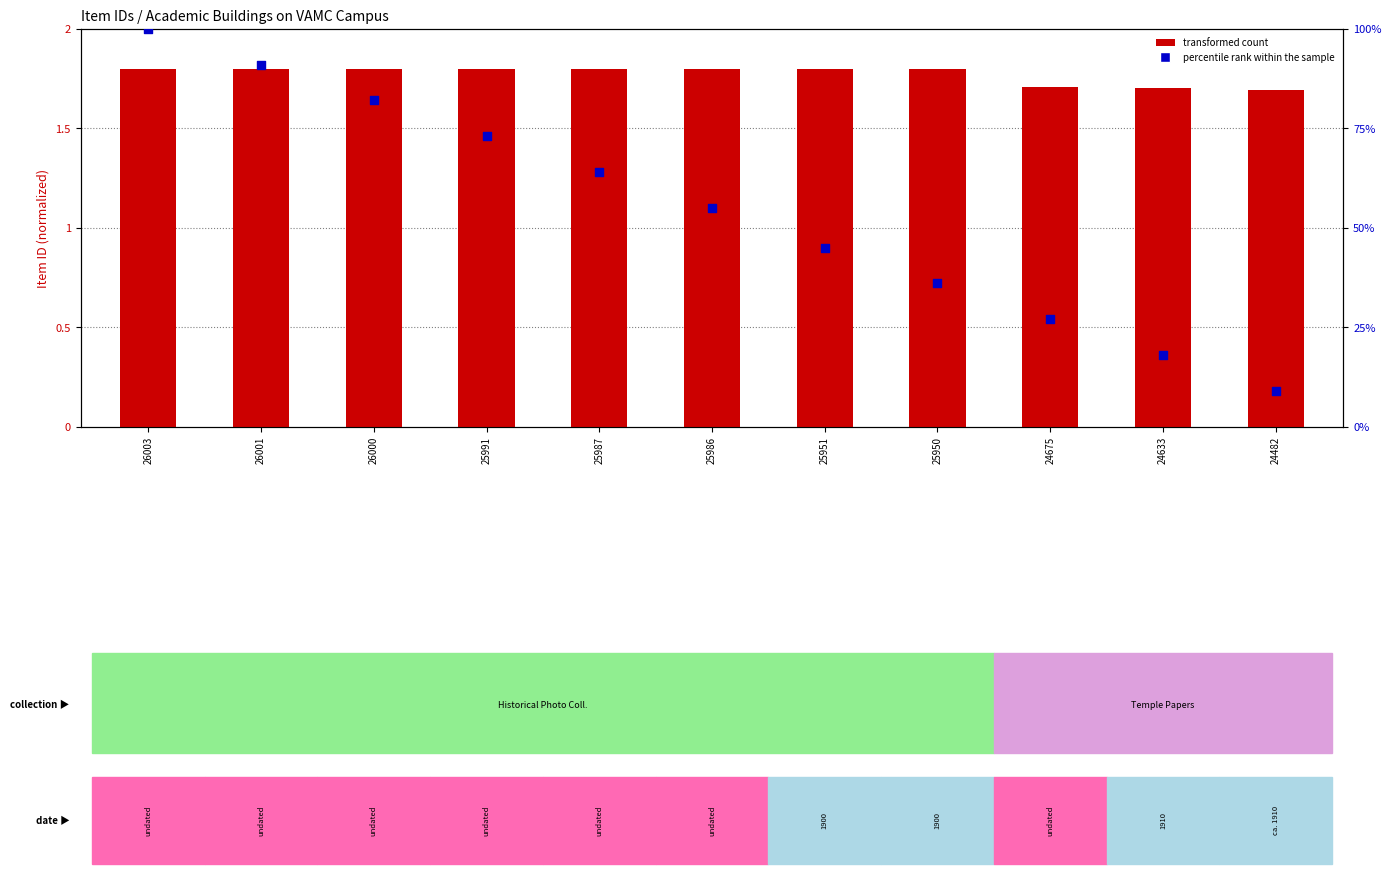

What is the total value across all series at 26003?

101.8